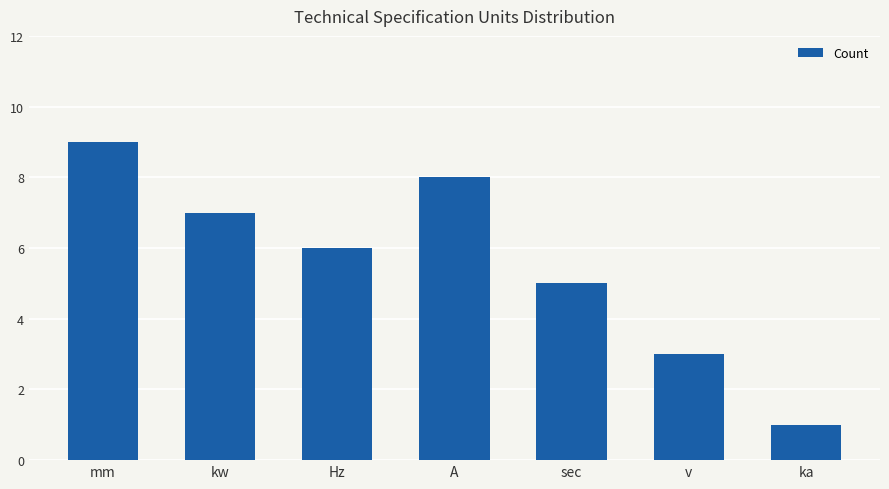

What is the label of the 3rd bar from the left?

Hz